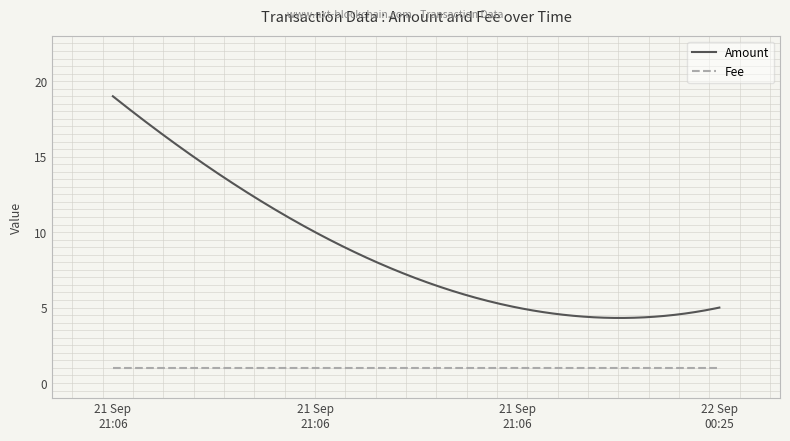

Is this an area chart (filled region under the line)?

No